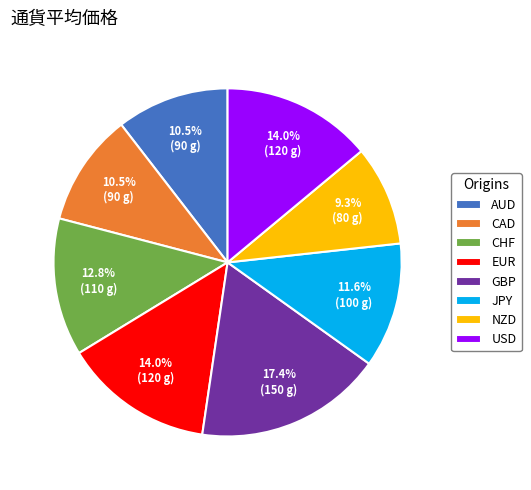

Approximately how many times larger is the value at CHF compared to GBP?

0.7